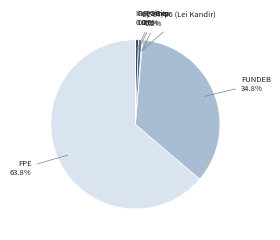

Is there any slice that represents more than half of the pie?

Yes